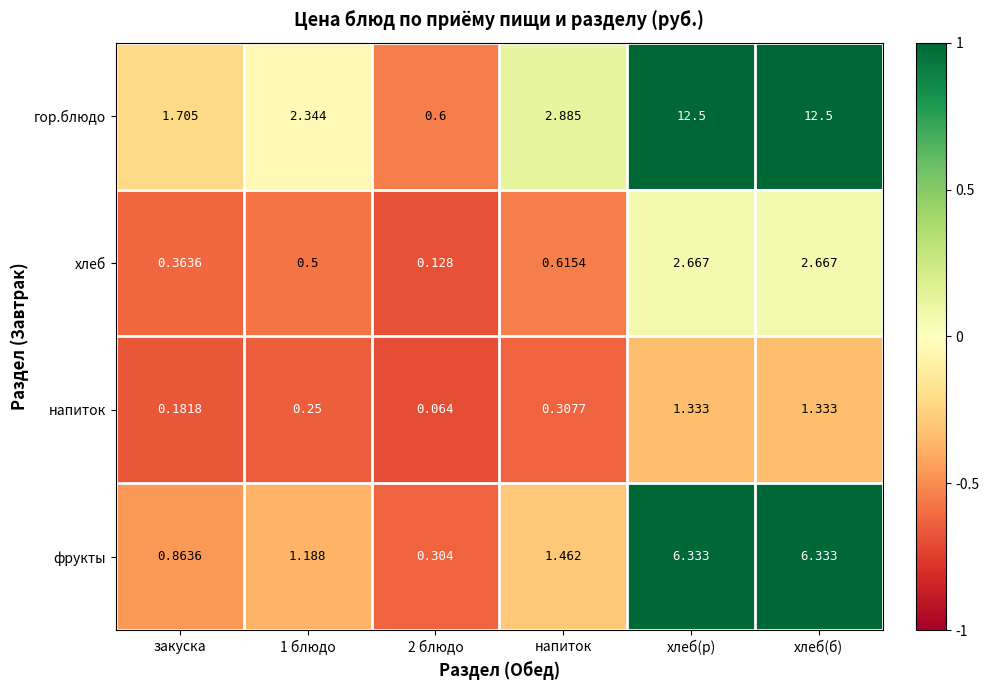

At which label is гор.блюдо closest to 6?

напиток